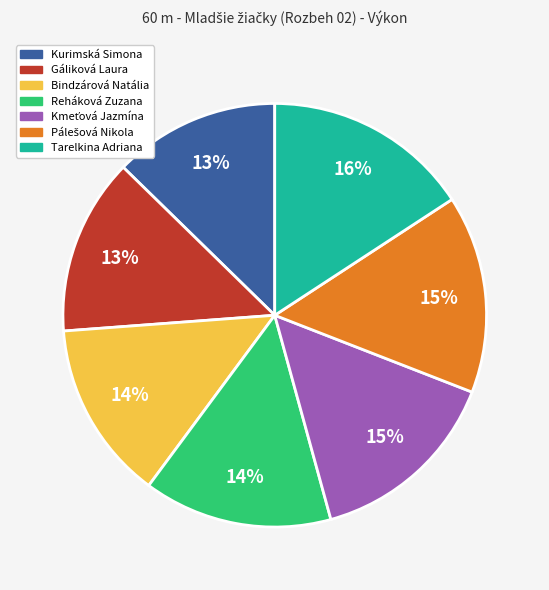

Does Bindzárová Natália represent more than half of the total?

No